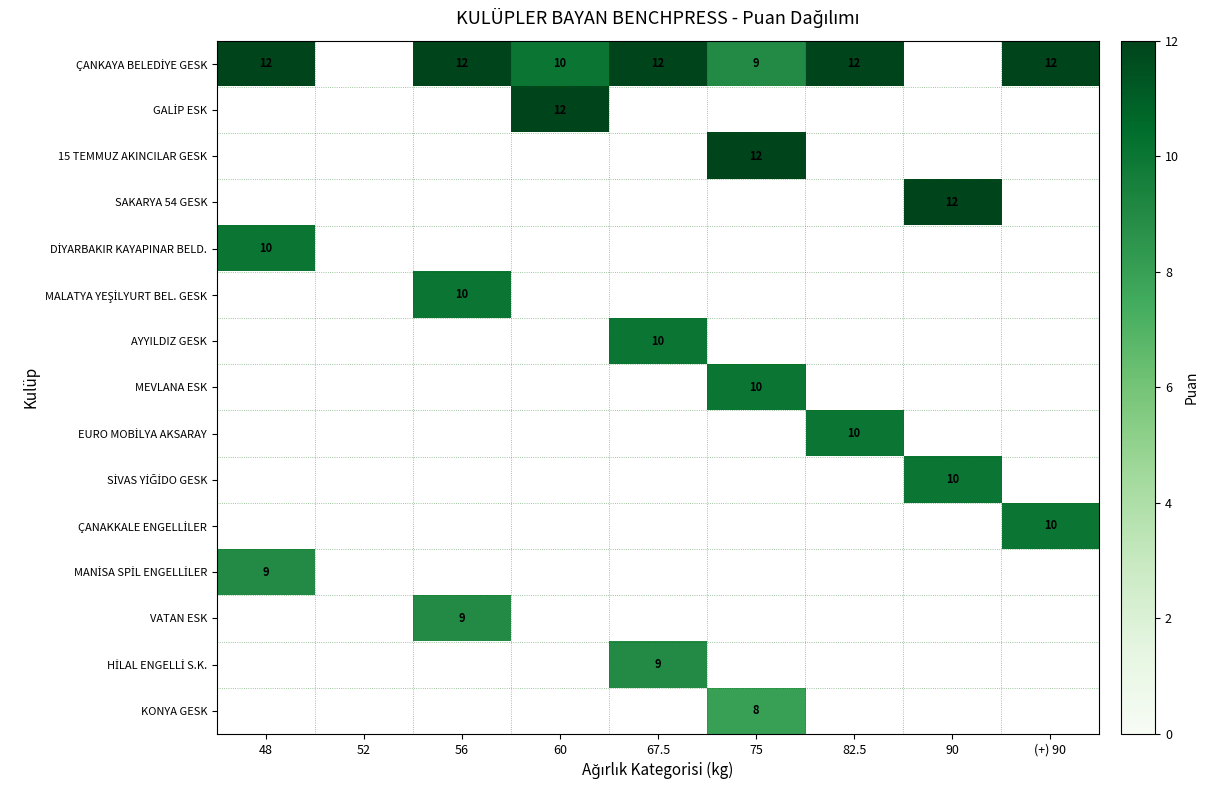

What is the sum of the ÇANKAYA BELEDİYE GESK values at 75 and 48?

21